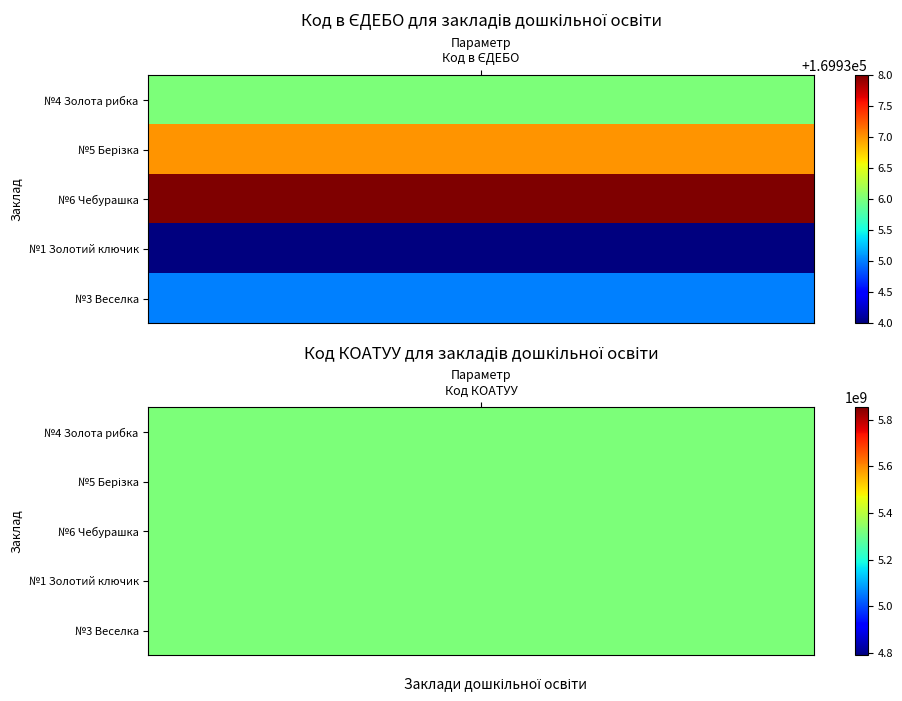

Which series has the largest total across all categories?

ДНЗ №6 "Чебурашка"